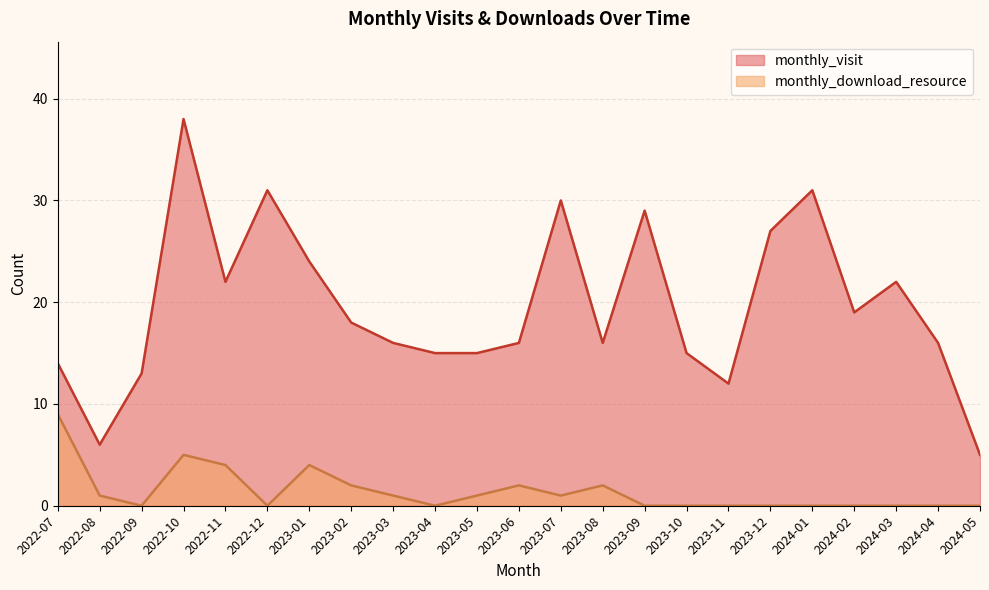

Is the value of monthly_download_resource at 2023-12 greater than the value of monthly_visit at 2022-11?

No